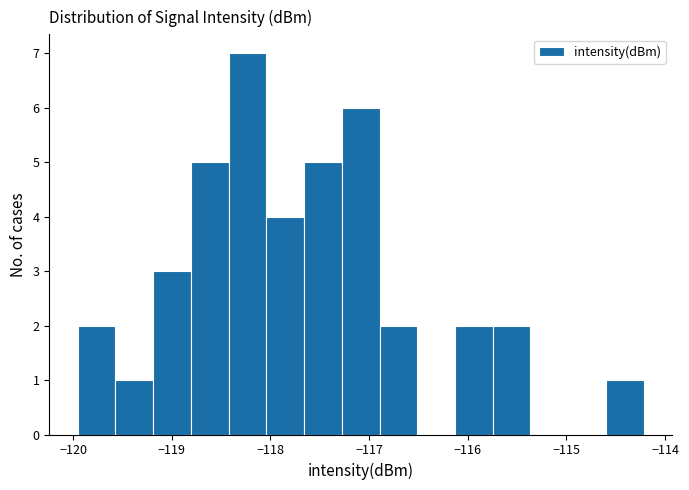

Read against the x-axis, roughly where is the centre of the tallest bar?

-118.2